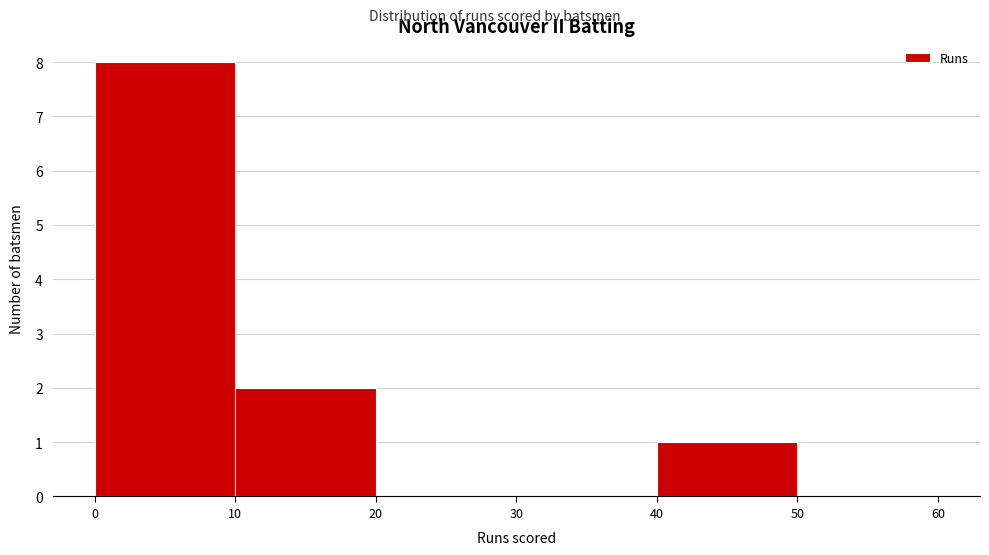

Reading left to right, transcribe this chart: for each bar, give the range it covers on the x-axis and its height. The values are not printed on the chart, so give them approximately, as read against the axis.

0 to 10: 8
10 to 20: 2
20 to 30: 0
30 to 40: 0
40 to 50: 1
50 to 60: 0